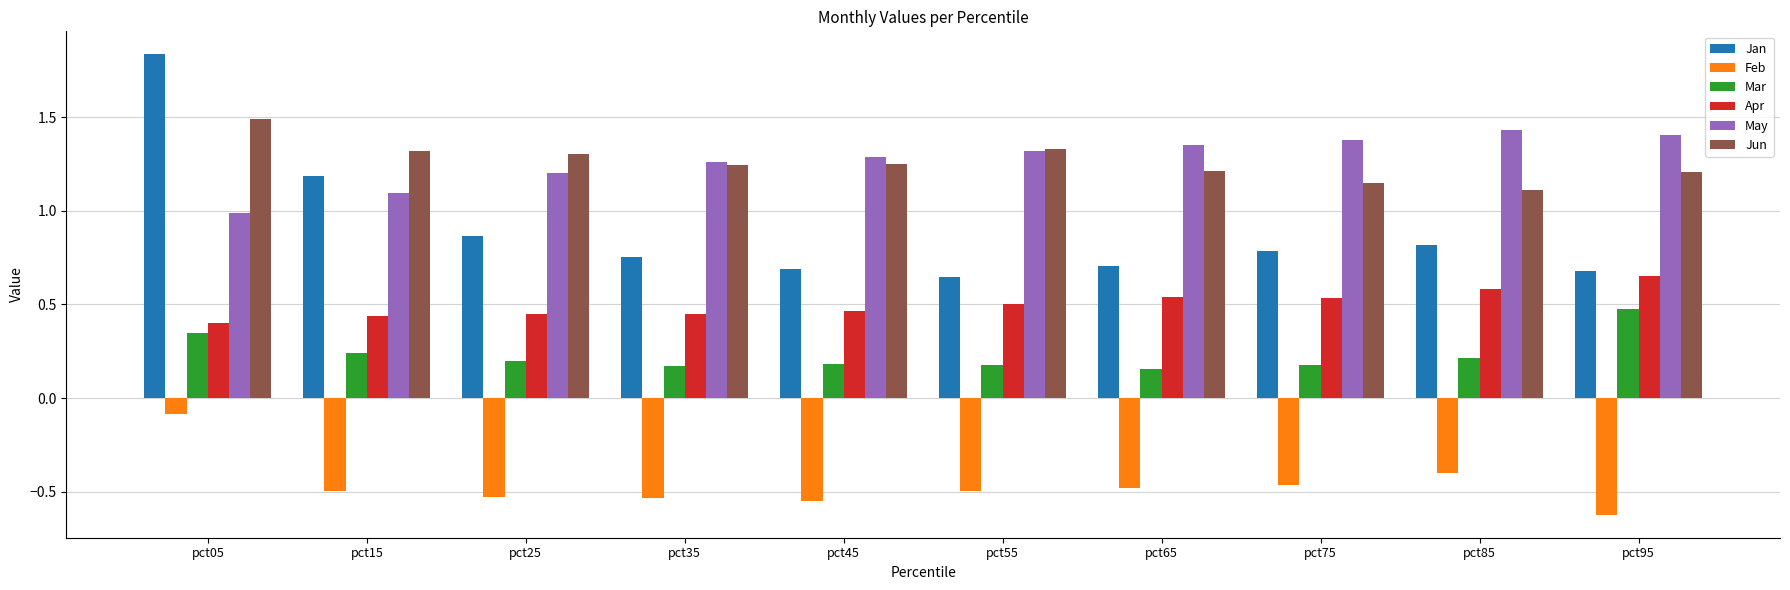

Which category has the lowest value across all series?

pct95